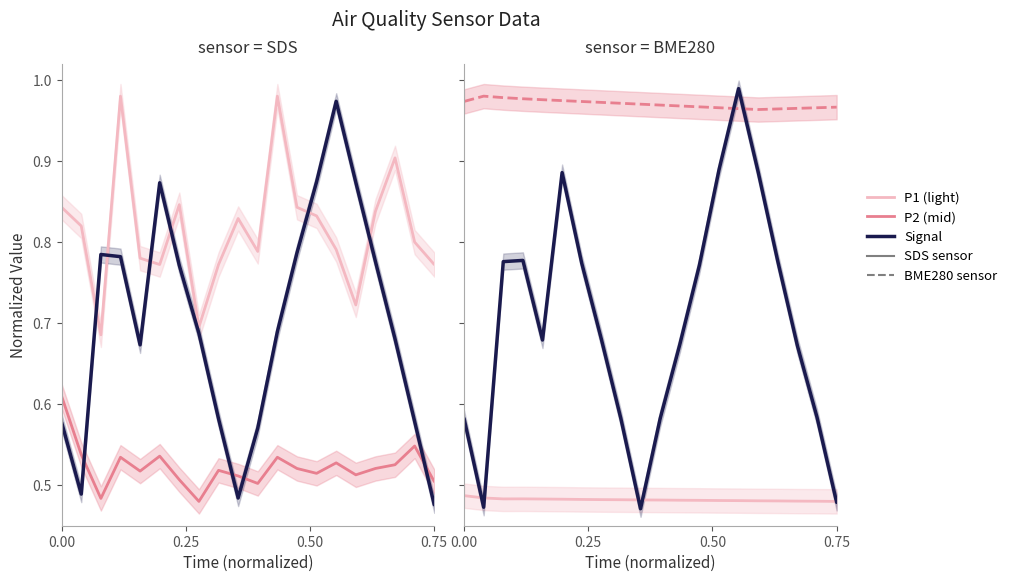

What is the difference between the maximum and minimum values in the SDS_P1 series?

0.3